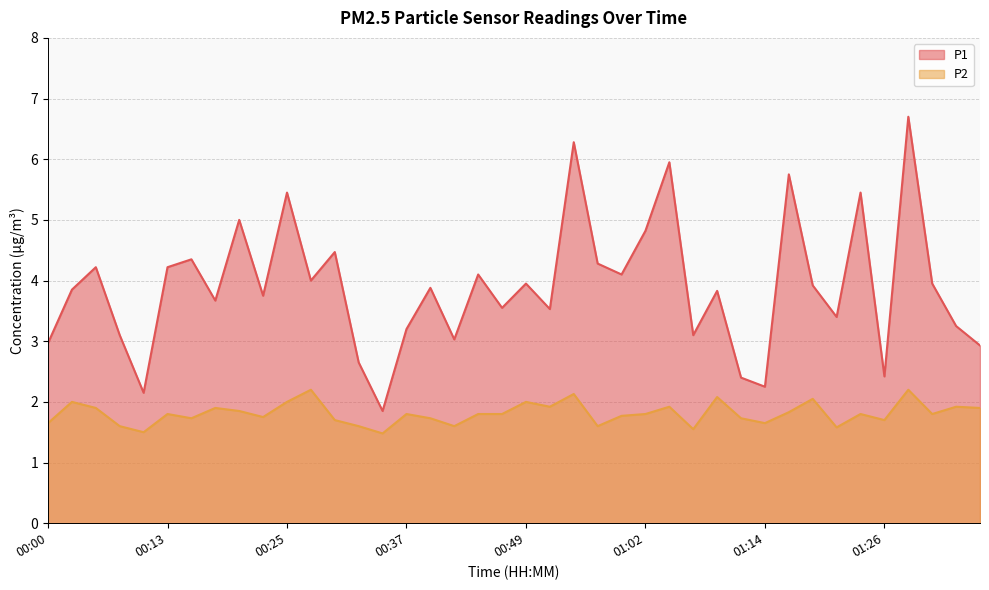

True or false: P2 and P1 cross at least once.

False